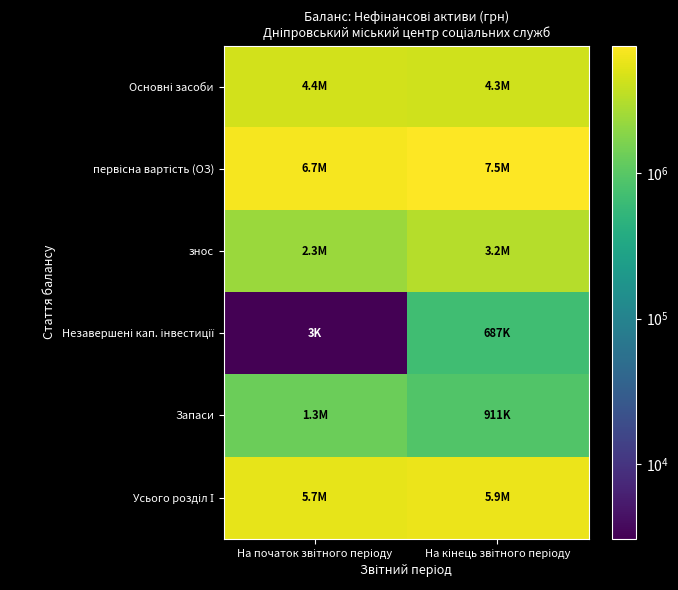

How many series are shown in this chart?

6